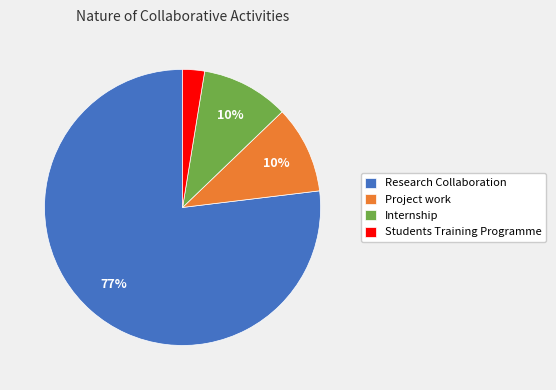

Is it true that Project work is 10% of the pie?

True